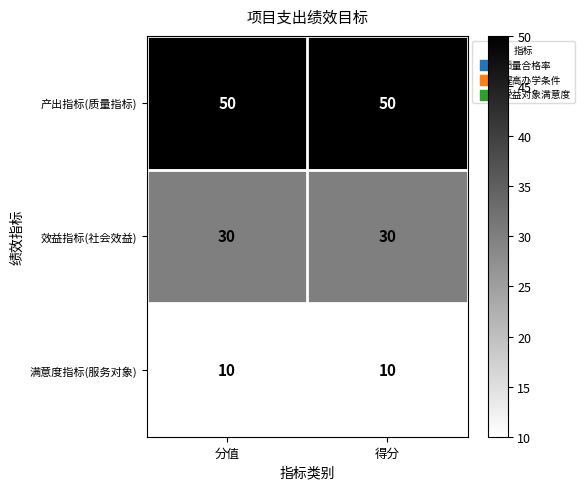

Which series has the largest total across all categories?

产出指标(质量指标)